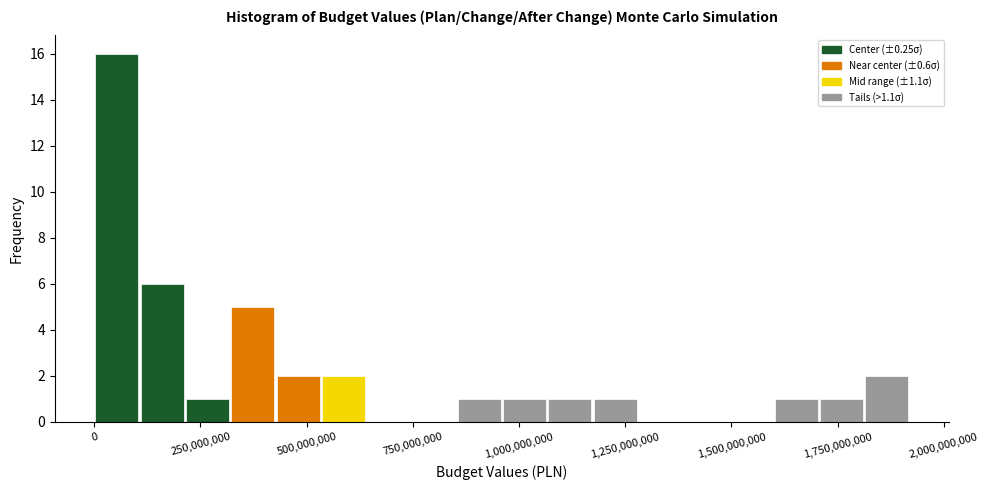

Around what value on the x-axis is the tallest bar? Give the approximate position of its centre, as read against the axis.

50000000